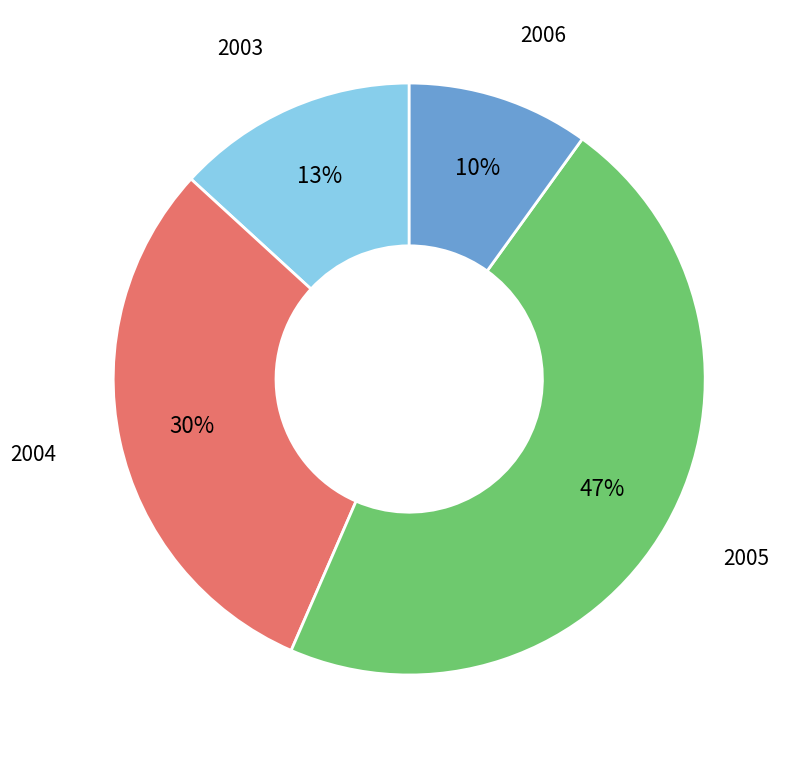

Does any single category account for the majority?

No